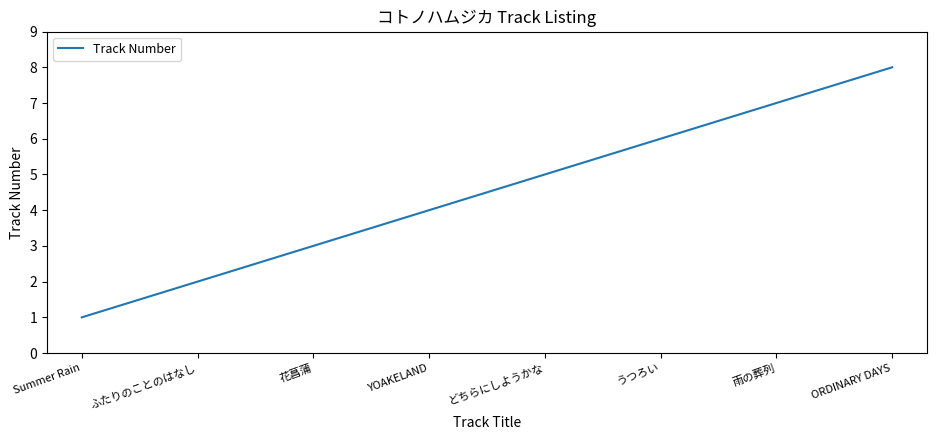

Between どちらにしようかな and YOAKELAND, which is larger?

どちらにしようかな